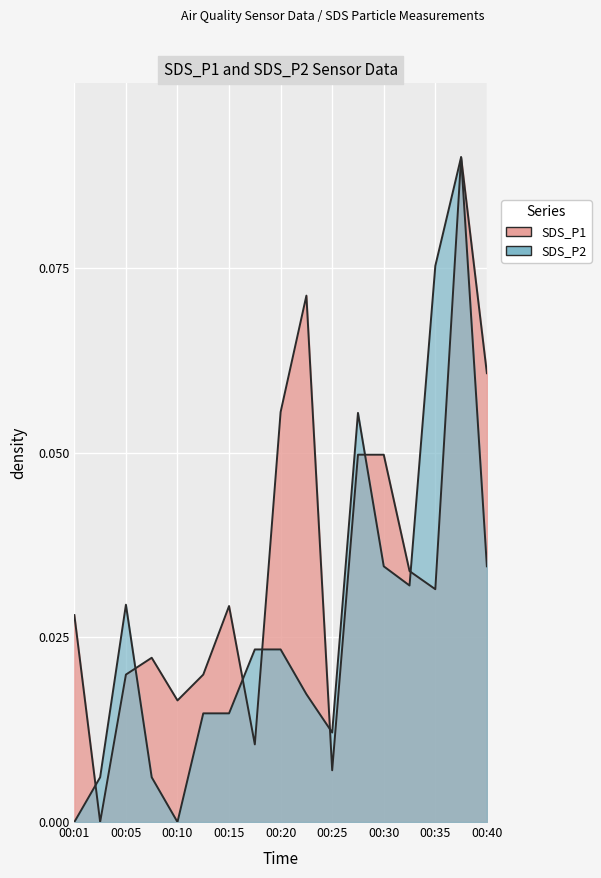

At which label is SDS_P1 closest to 0?

00:03